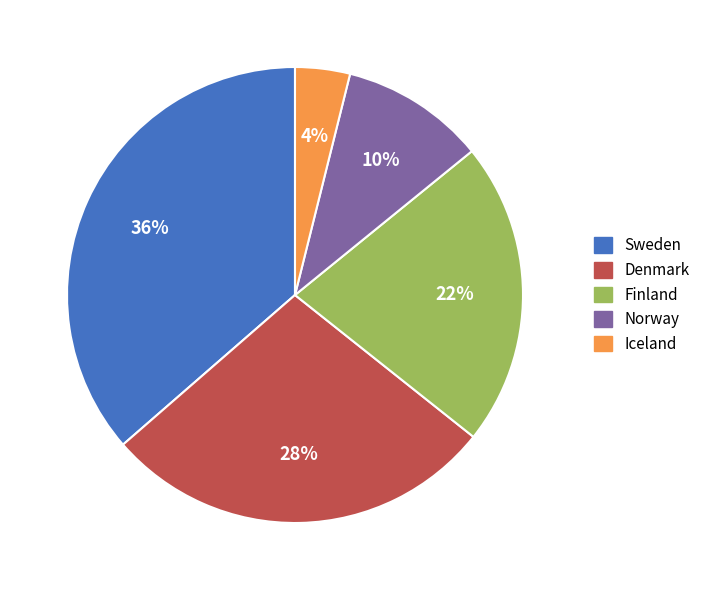

Approximately how many times larger is the value at Denmark compared to Sweden?

0.8